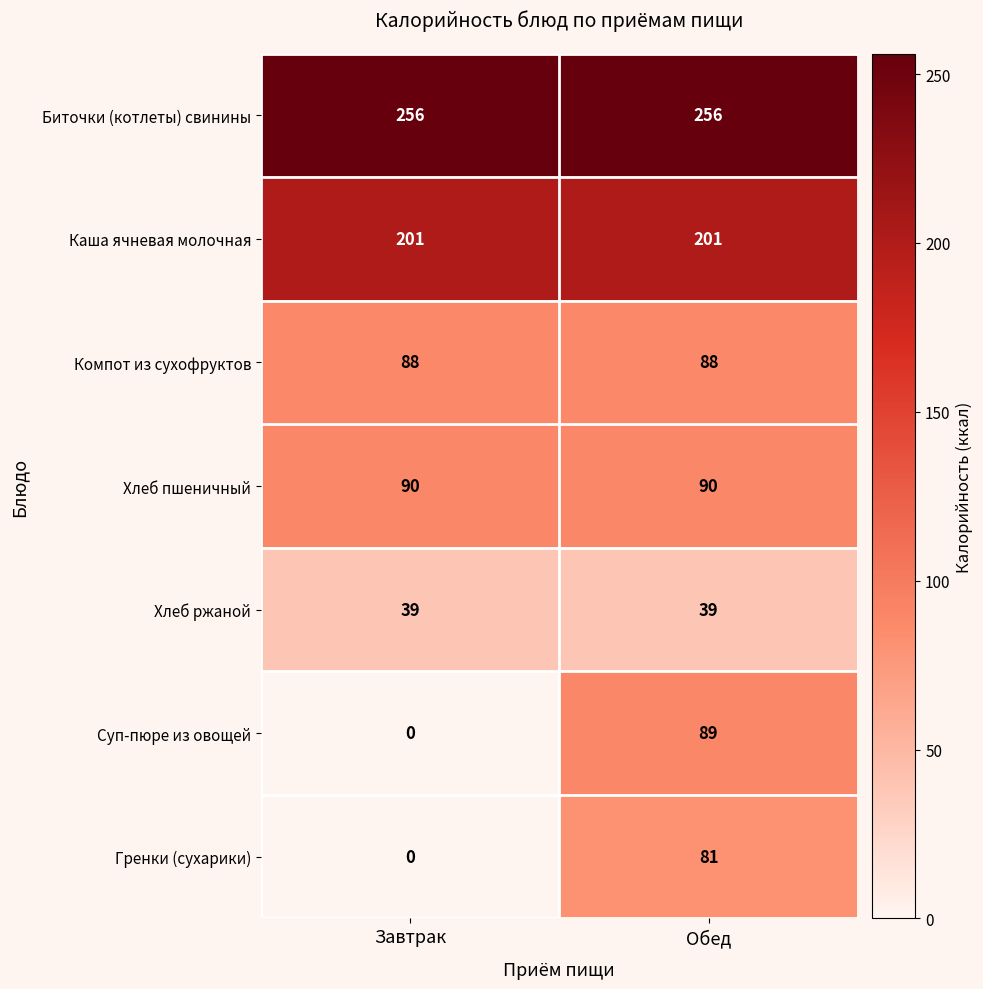

What is the approximate value of Хлеб пшеничный at Обед?

90